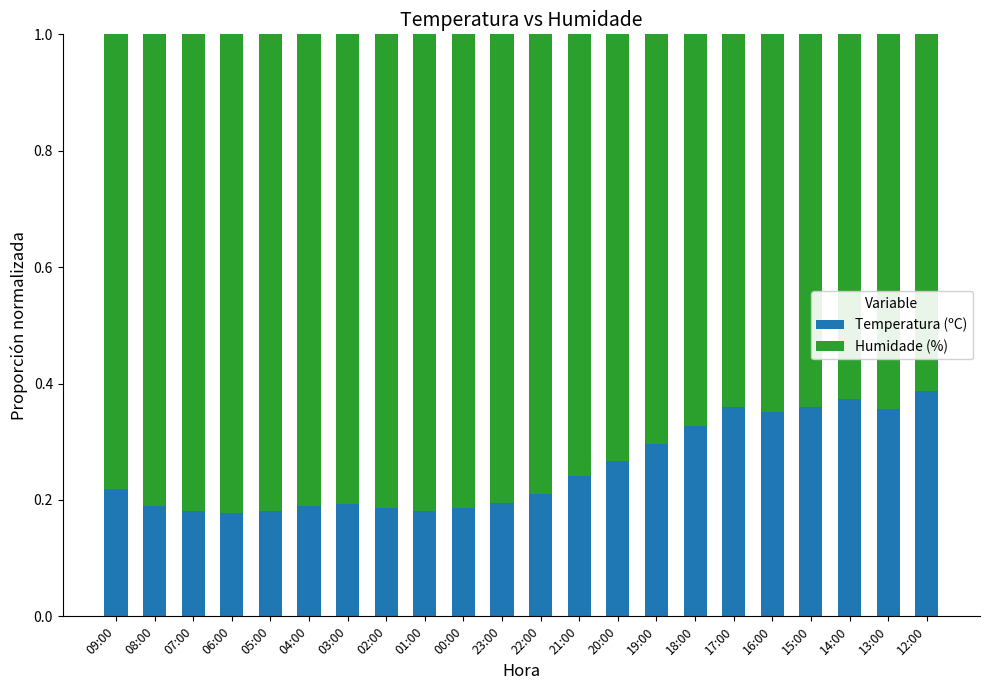

What are all the series names shown in the legend?

Temperatura (ºC), Humidade (%)